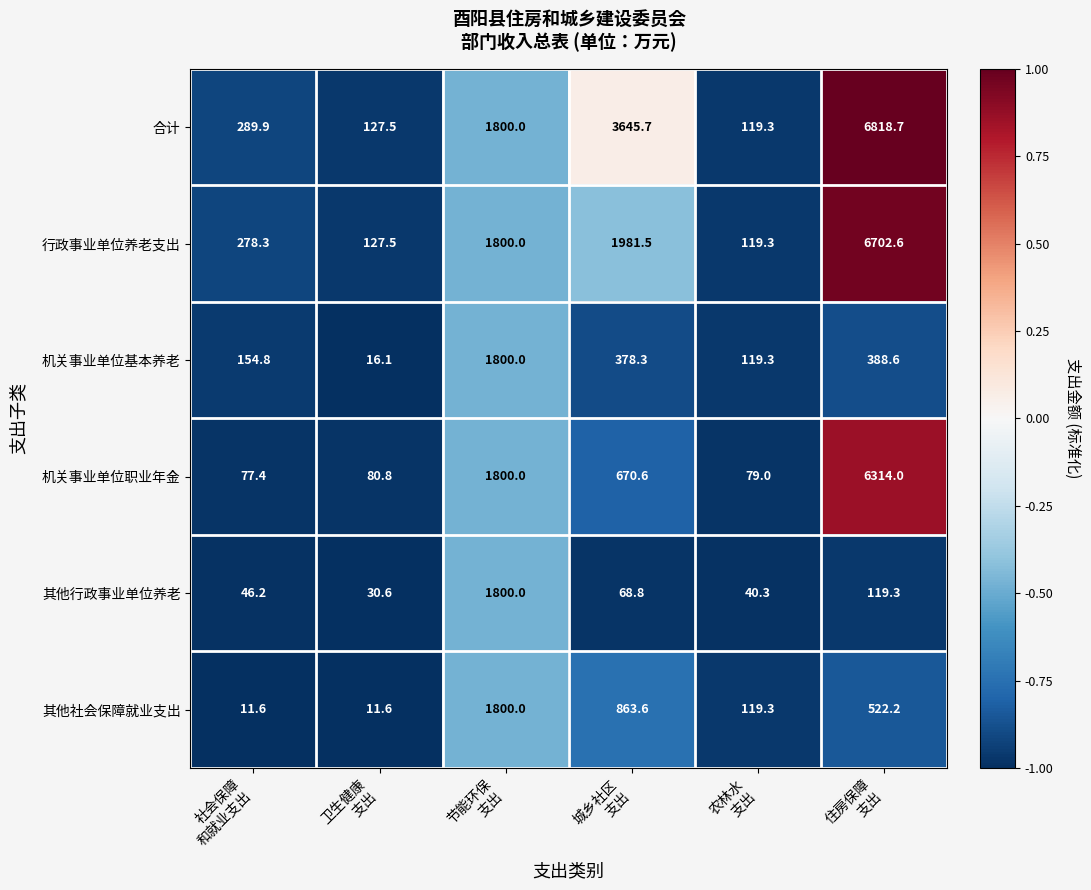

What is the average value of the 合计 series?

2133.5